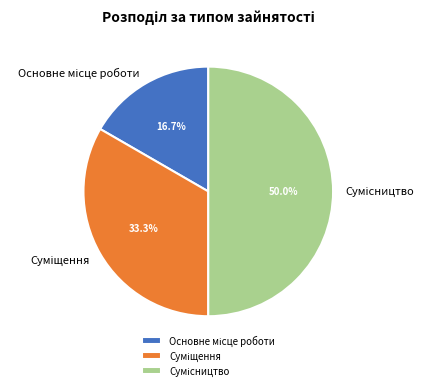

What percentage is the Основне місце роботи slice, to the nearest percent?

17%